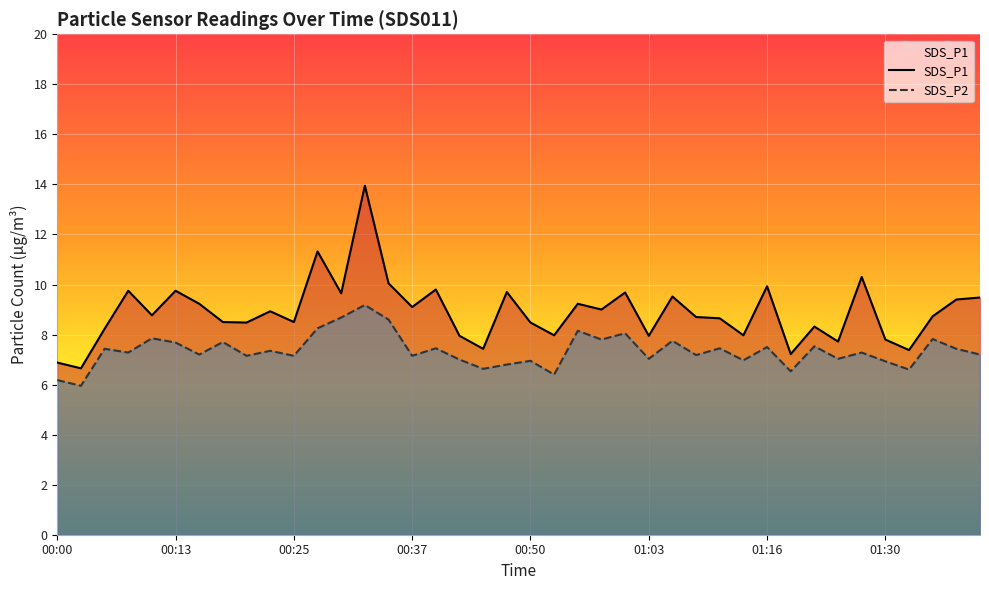

The SDS_P1 series shows 14.3 at 00:53. True or false?

False